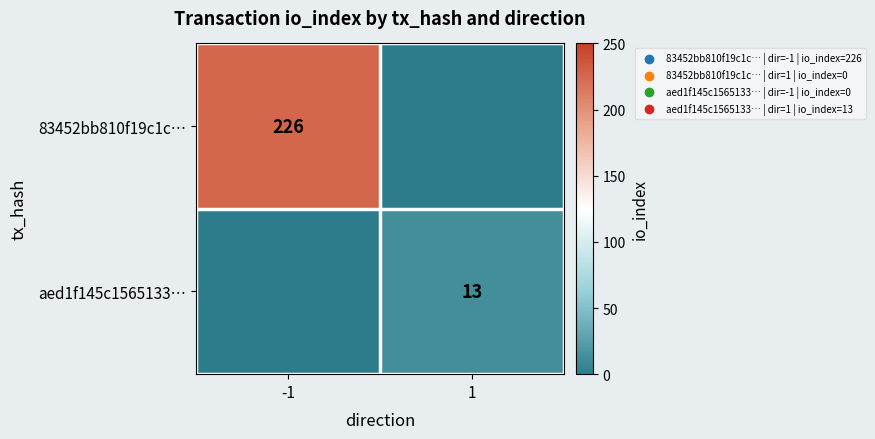

True or false: aed1f145c1565133… has a value of 3 at 1.

False